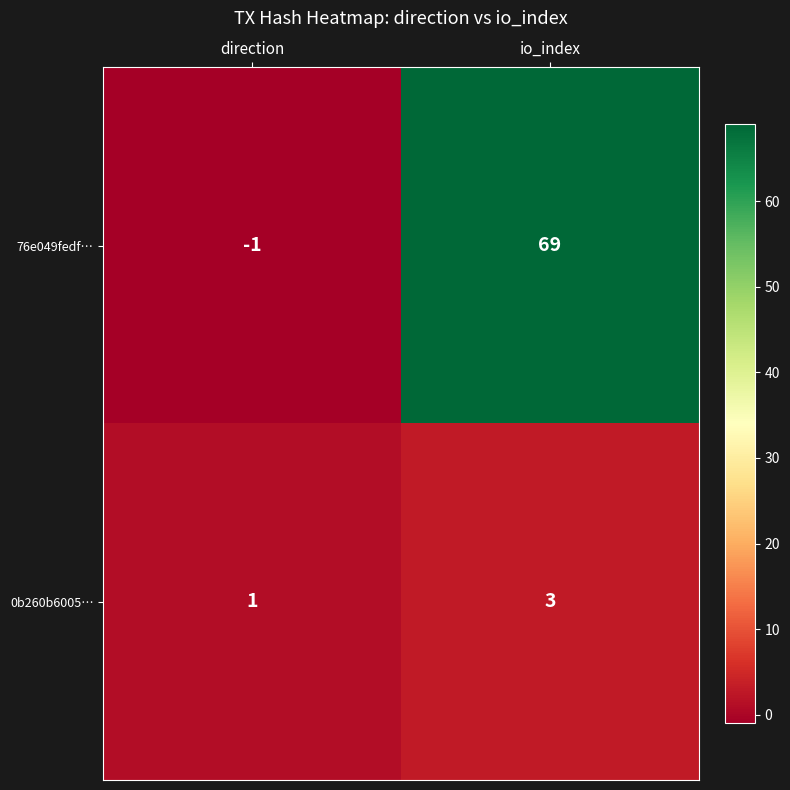

Where is 76e049fedf… nearest to the value 34?

direction